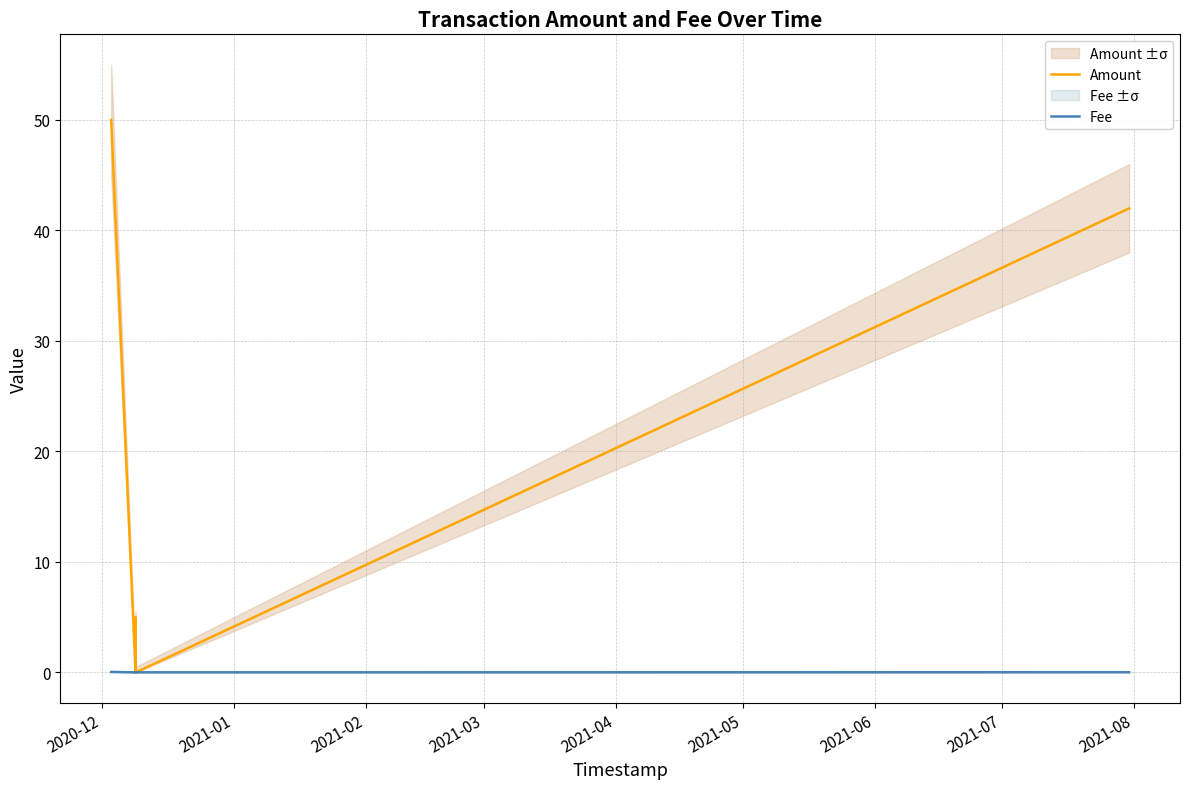

How many lines are shown in the chart?

2